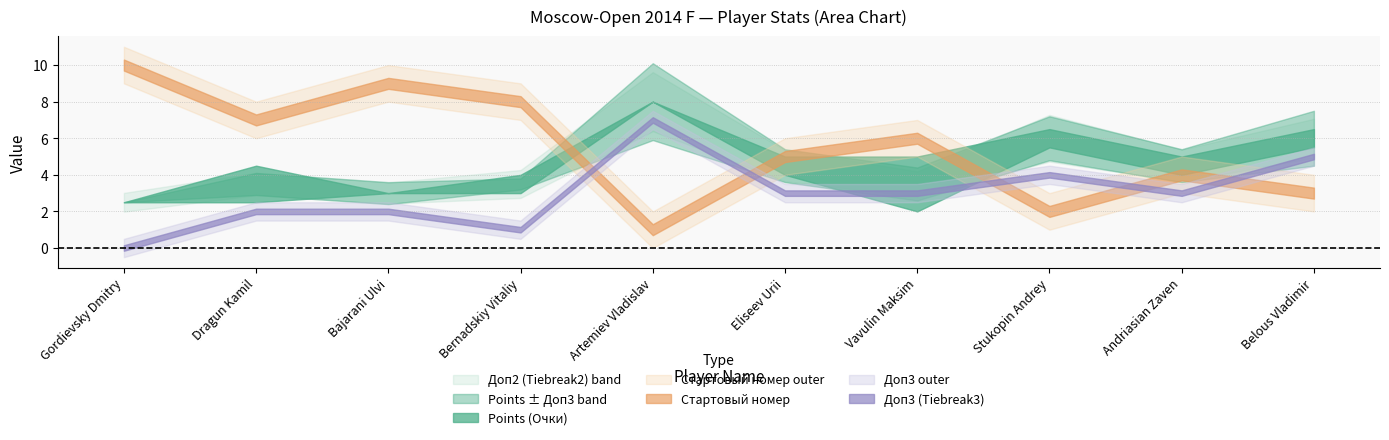

Reading right to left, extract all data points from this chart.

Points (Очки): 6.0	4.5	6.0	3.5	4.5	8.0	3.5	3.0	3.5	2.5
Доп1 (Tiebreak1): 0.5	0.5	0.5	1.5	0.5	0.0	0.5	0.0	1.0	0.0
Доп2 (Tiebreak2): 21.2	17.5	25.5	13.8	17.0	32.2	15.2	11.5	12.2	10.2
Доп3 (Tiebreak3): 5.0	3.0	4.0	3.0	3.0	7.0	1.0	2.0	2.0	0.0
Стартовый номер: 3.0	4.0	2.0	6.0	5.0	1.0	8.0	9.0	7.0	10.0